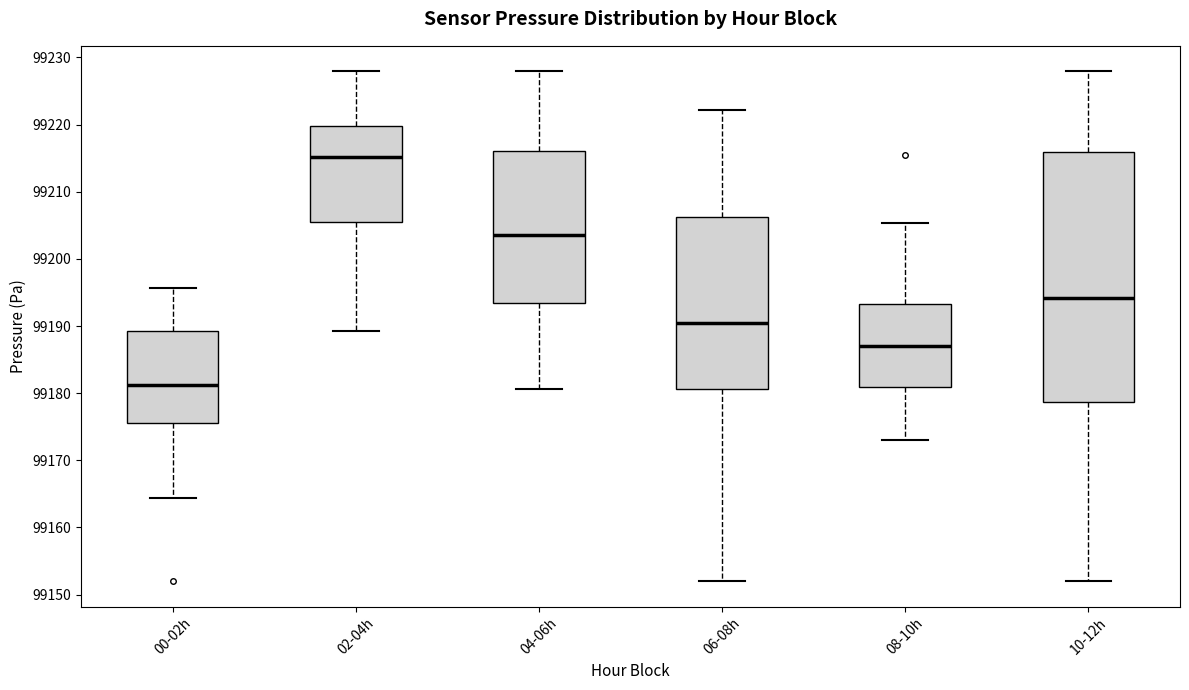

Which box's median line is the lowest?

00-02h